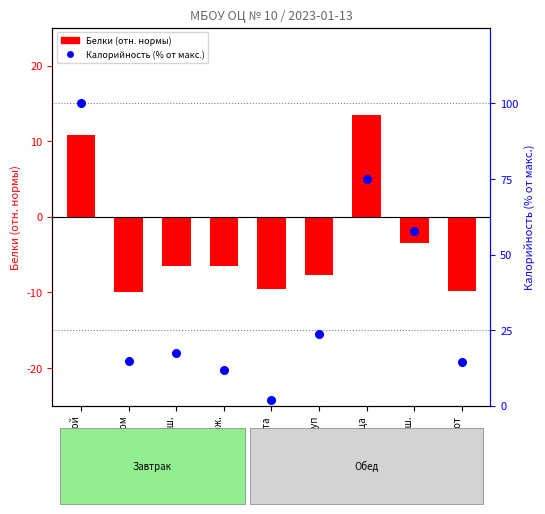

What are all the series names shown in the legend?

Белки (отн. нормы), Калорийность (% от макс.)